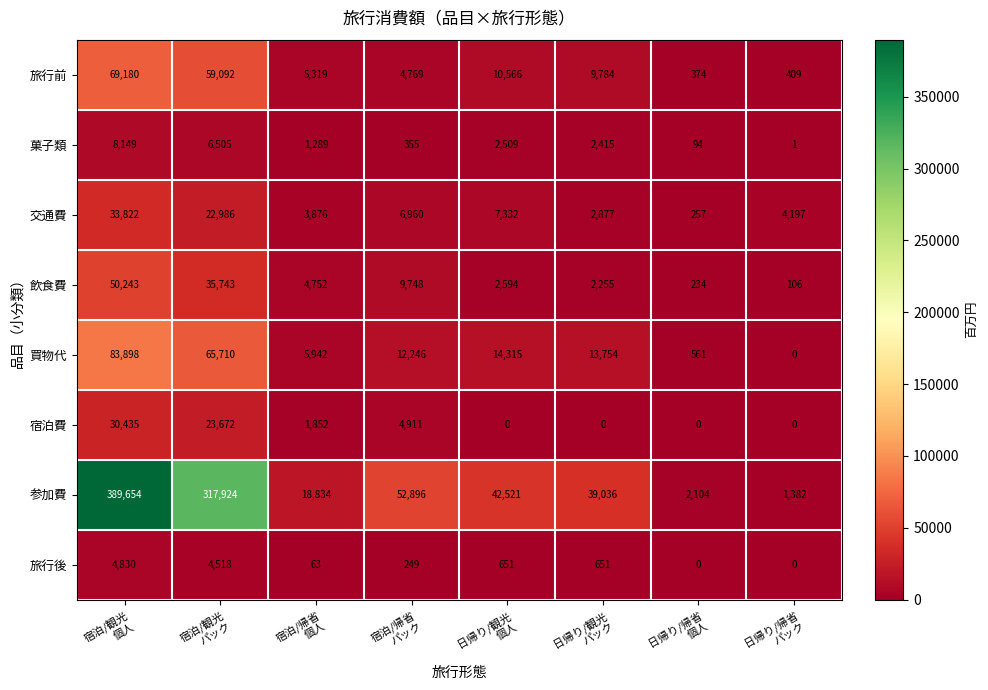

Which series has the widest spread of values?

参加費